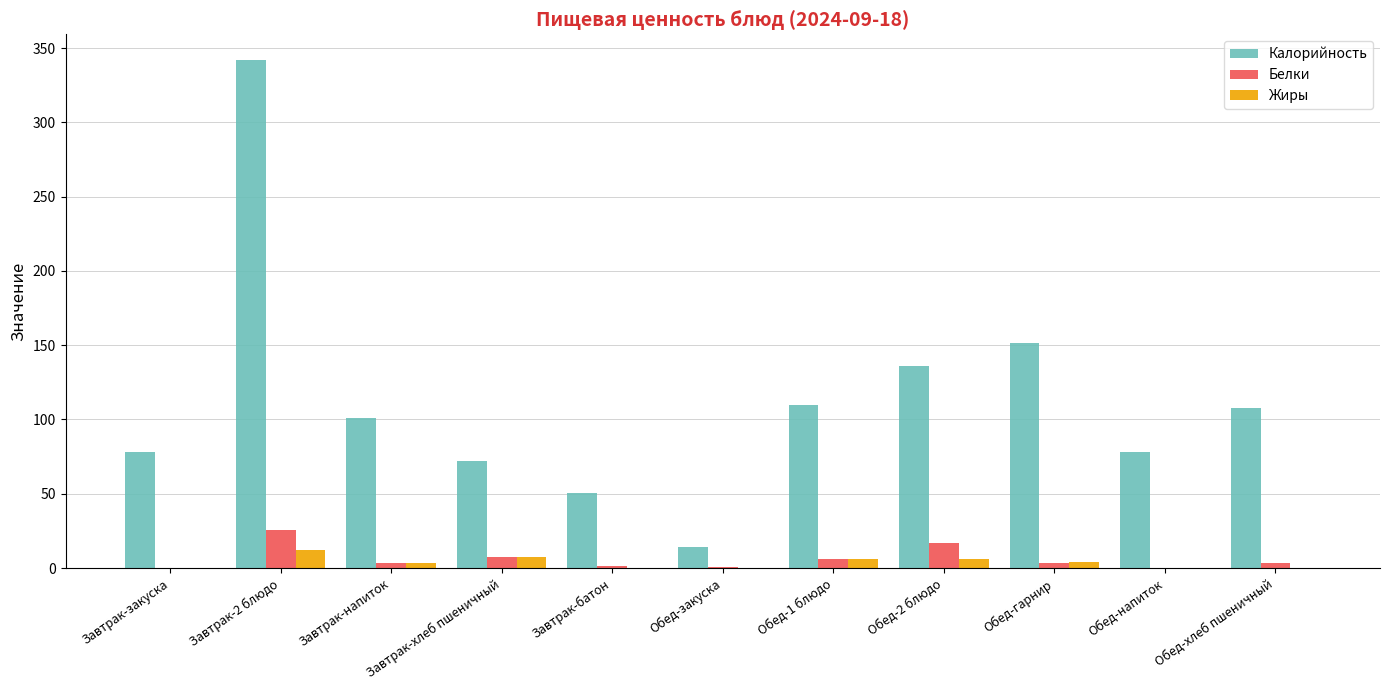

How many series are shown in this chart?

3